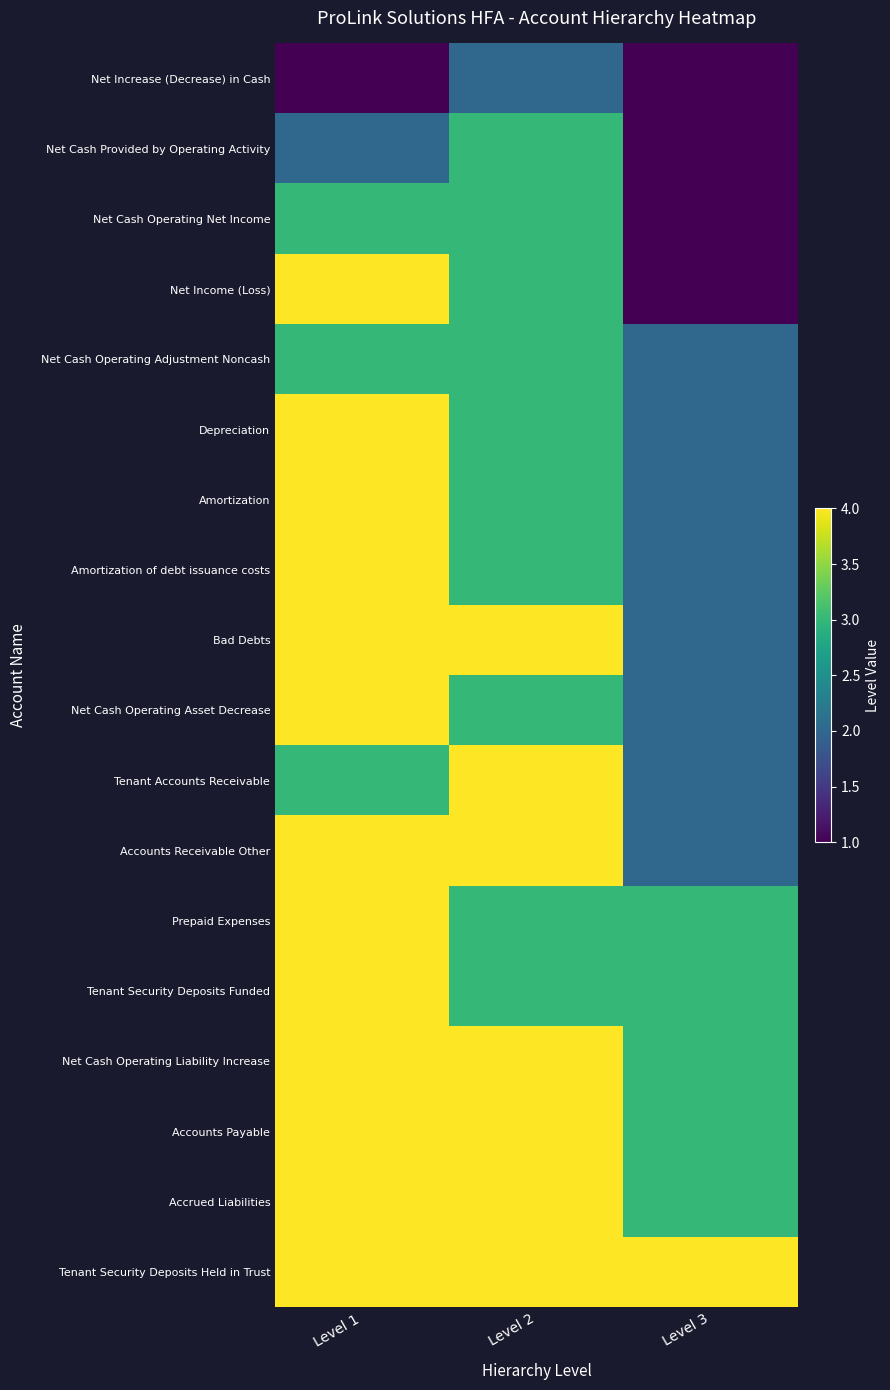

Rank the series by their maximum value, from highest to lowest.

Net Income (Loss), Depreciation, Amortization, Amortization of debt issuance costs, Bad Debts, Net Cash Operating Asset Decrease, Tenant Accounts Receivable, Accounts Receivable Other, Prepaid Expenses, Tenant Security Deposits Funded, Net Cash Operating Liability Increase, Accounts Payable, Accrued Liabilities, Tenant Security Deposits Held in Trust, Net Cash Provided by Operating Activity, Net Cash Operating Net Income, Net Cash Operating Adjustment Noncash, Net Increase (Decrease) in Cash